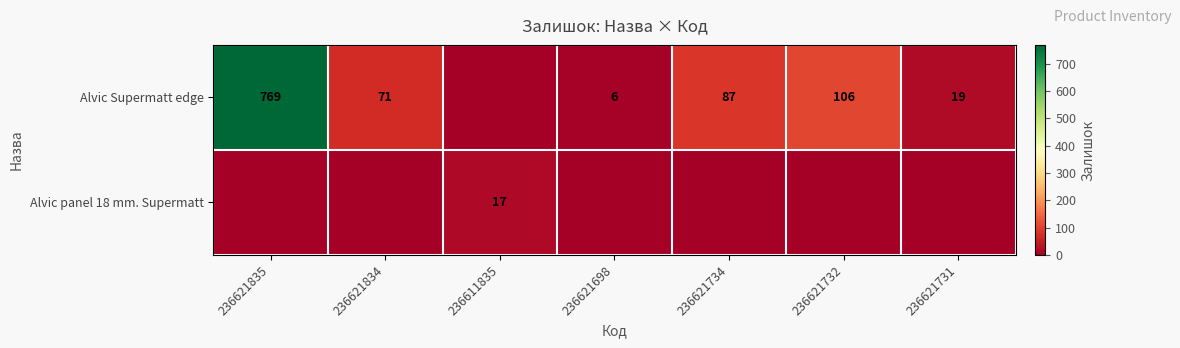

Between 236621732 and 236621835, which is larger?

236621835